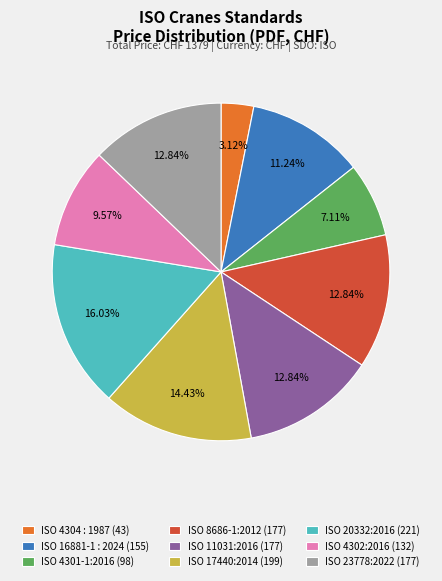

Approximately how many times larger is the value at ISO 17440:2014 compared to ISO 8686-1:2012?

1.1